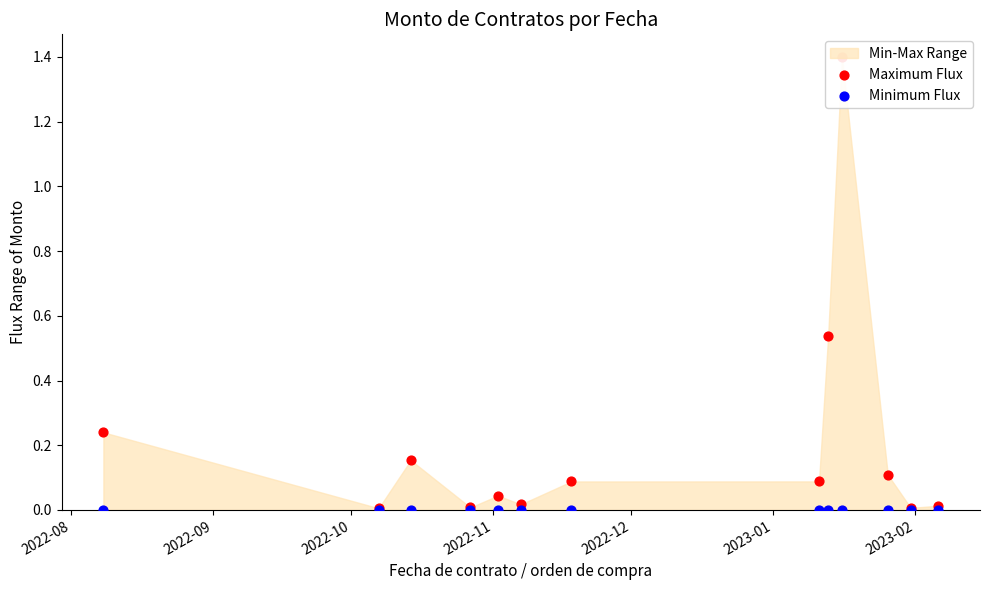

Which series contains the highest Y value?

Maximum Flux